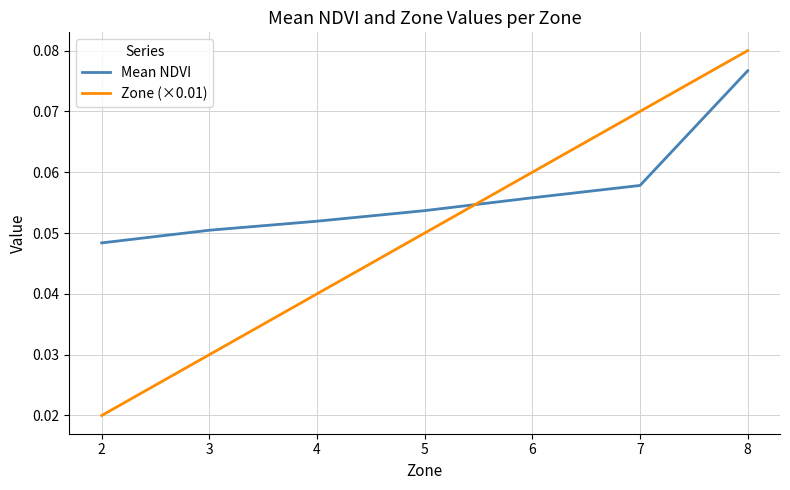

Is it true that Mean NDVI equals 0.0 at 3?

False